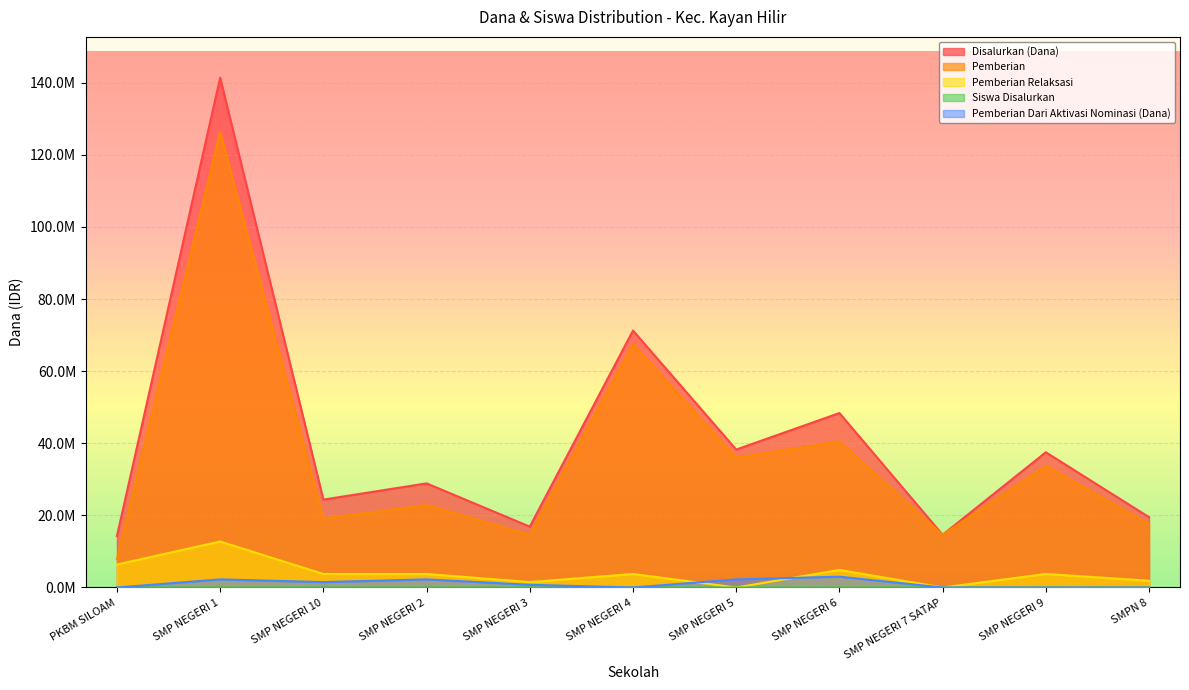

Is it true that Disalurkan (Dana) equals 37500000 at SMP NEGERI 9?

True